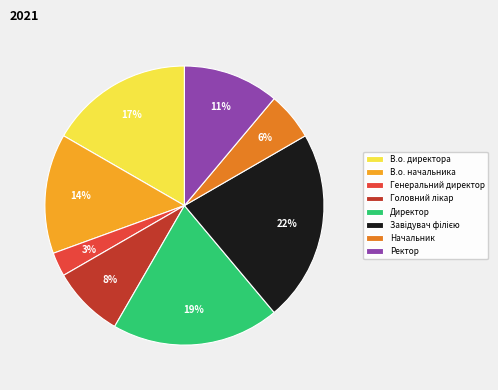

To the nearest percent, what is the difference between the В.о. директора and В.о. начальника slice percentages?

3%